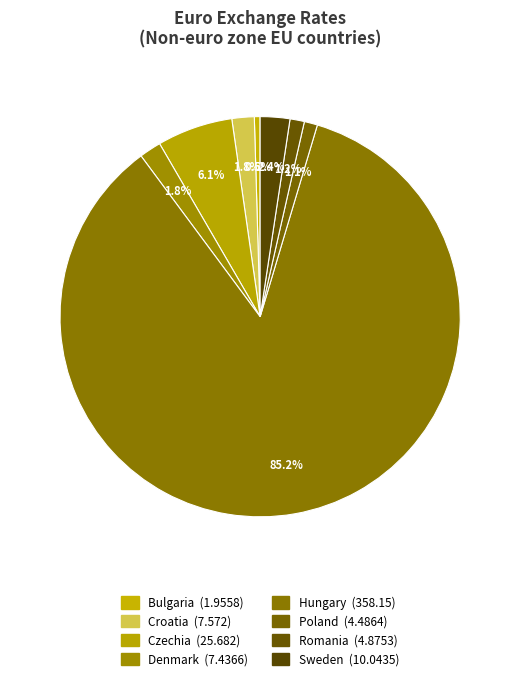

What is the total percentage of Bulgaria and Romania?

1.6%